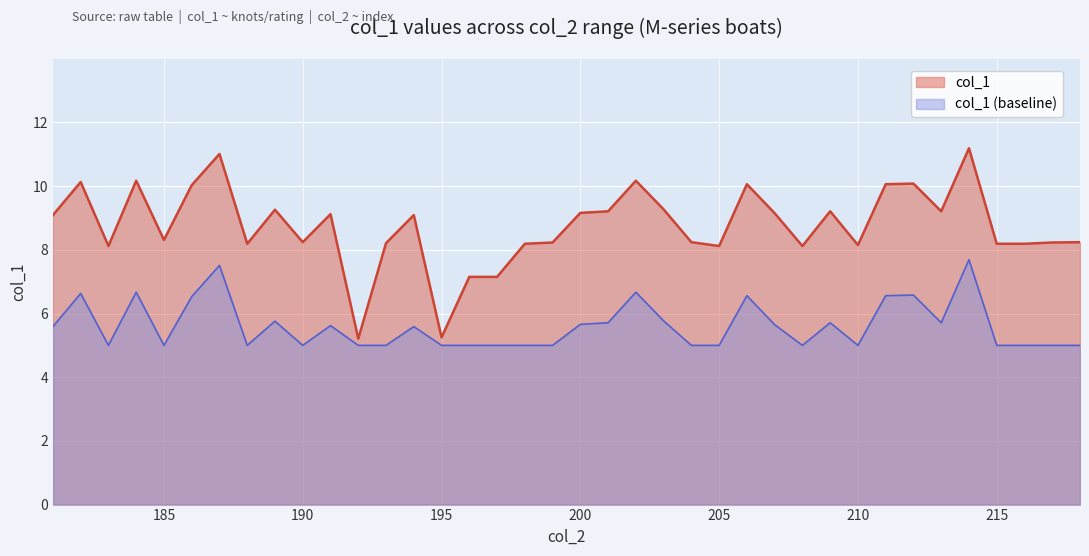

Does the chart display data point markers on the line(s)?

No